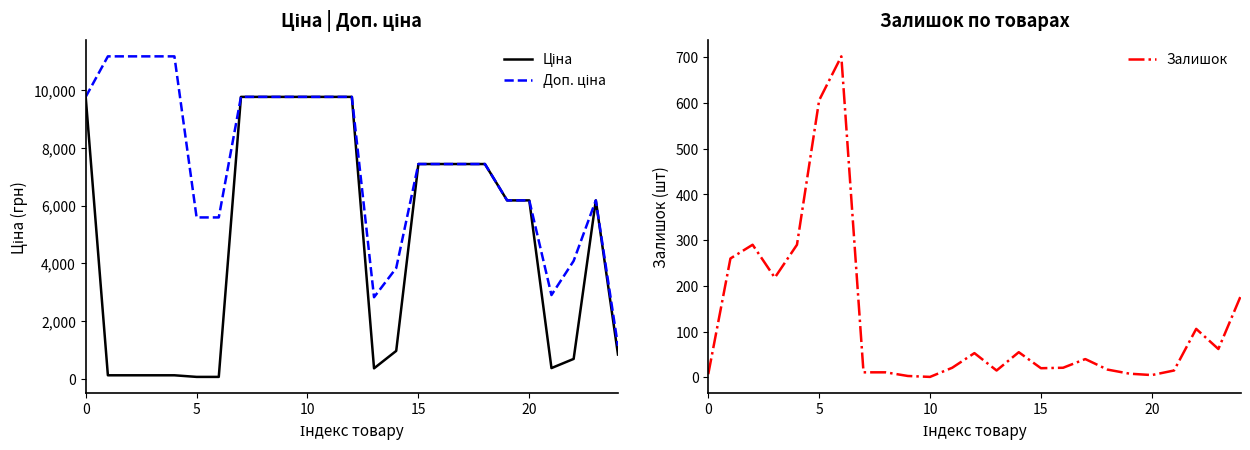

In Ціна, how many points are lower than both neighbors (excluding endpoints)?

2